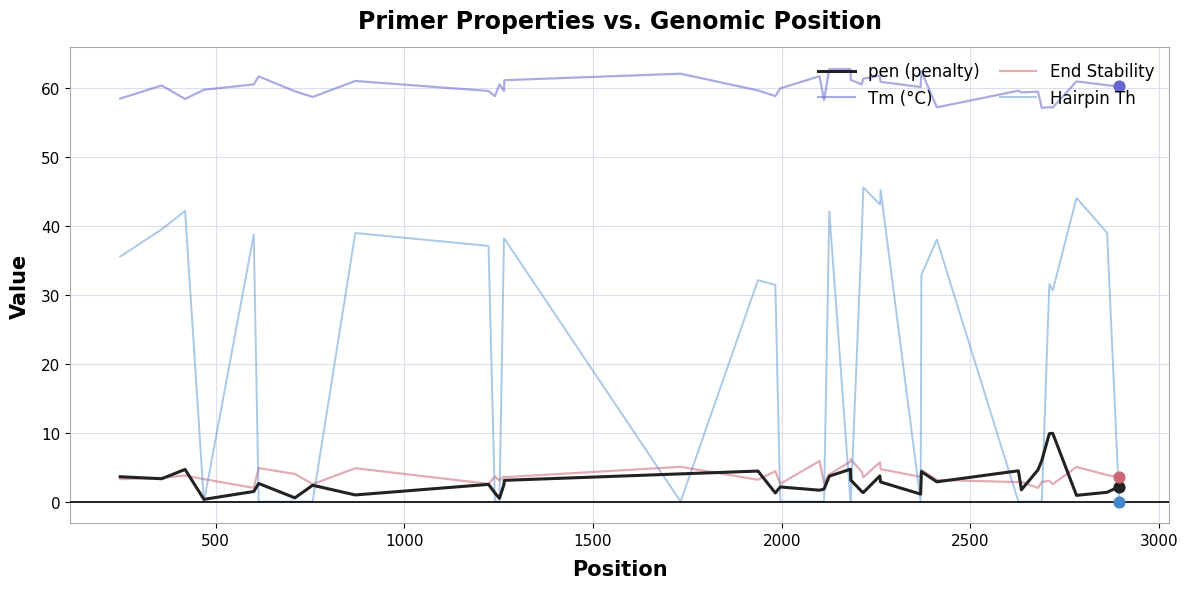

True or false: End Stability and Tm (°C) cross at least once.

False